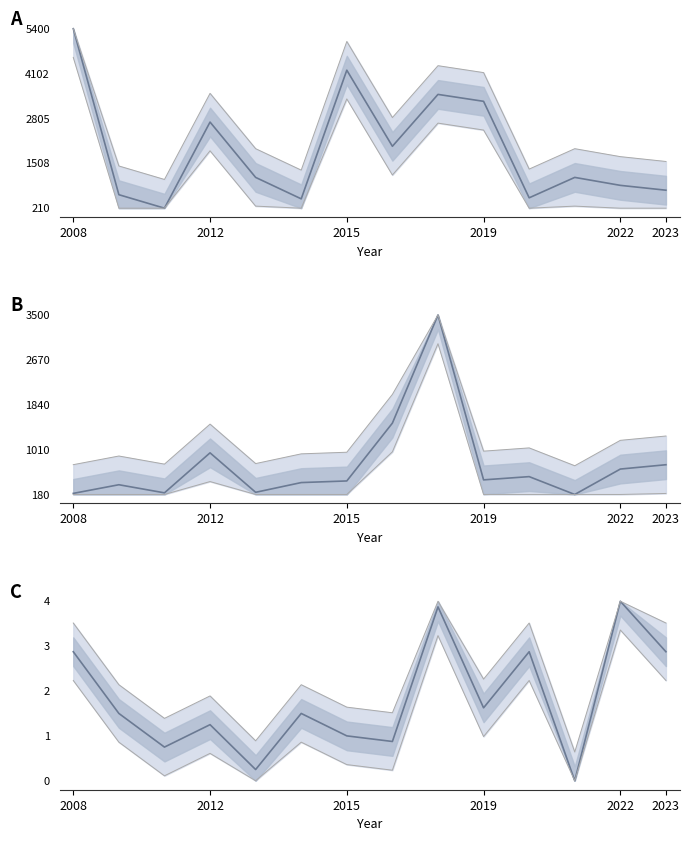

What is the difference between the values at 2019 and 10?

0.4